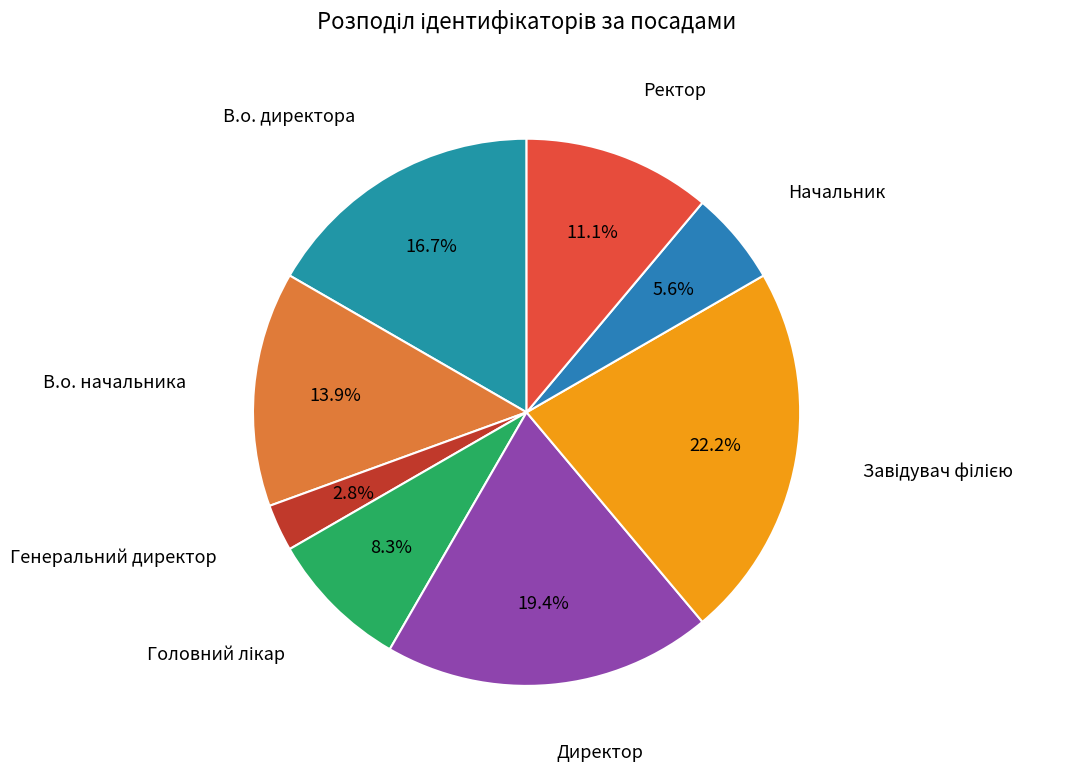

Combined, do Ректор and В.о. директора account for over 50%?

No